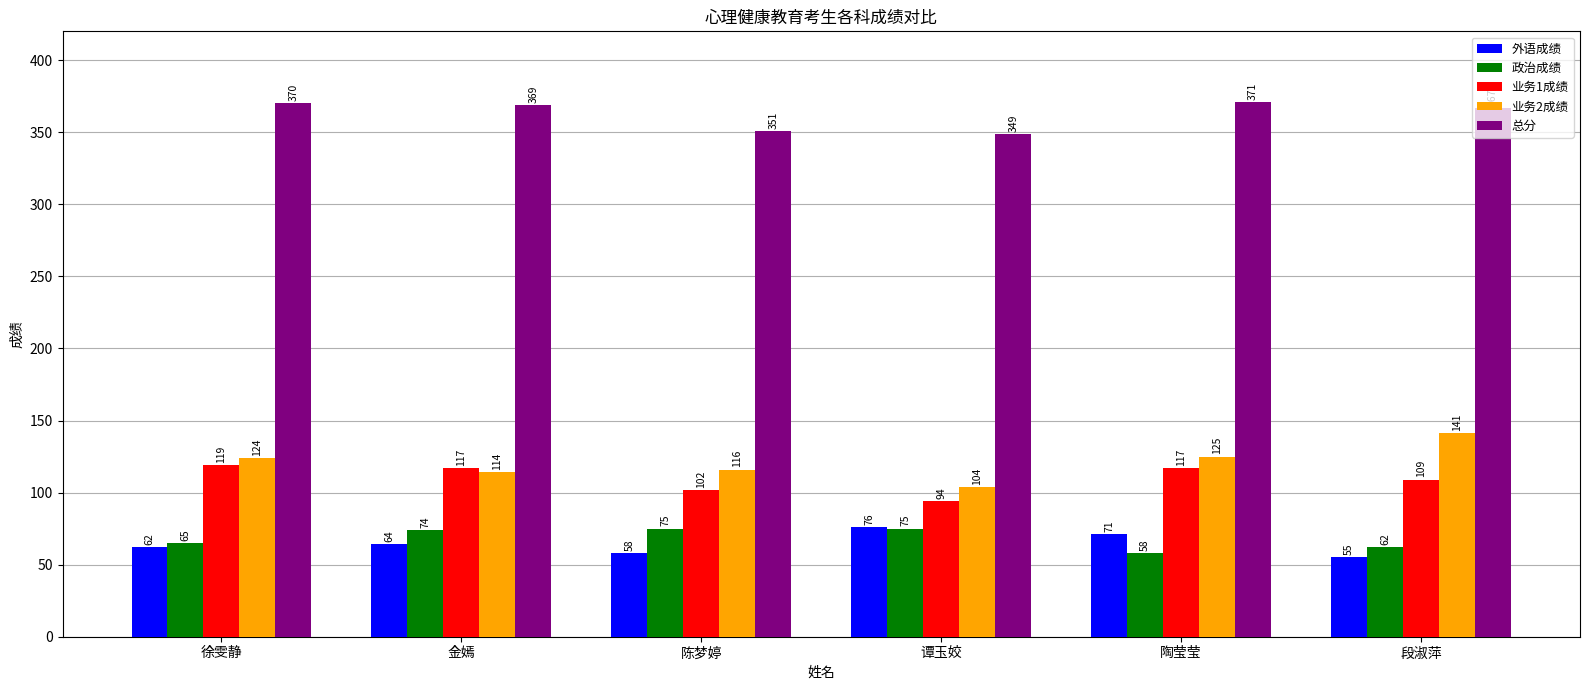

Is the value of 总分 at 段淑萍 greater than the value of 业务1成绩 at 陈梦婷?

Yes